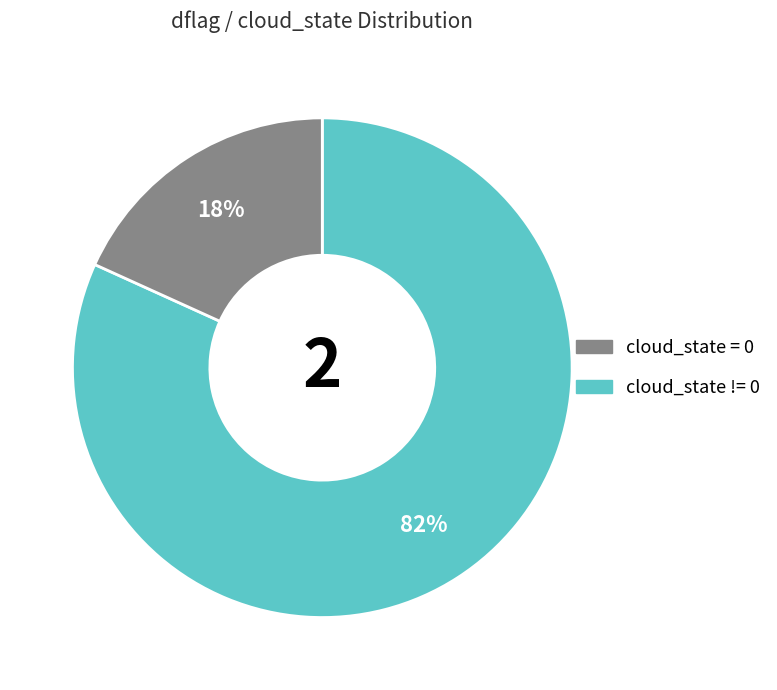

What percentage is the cloud_state = 0 slice, to the nearest percent?

82%